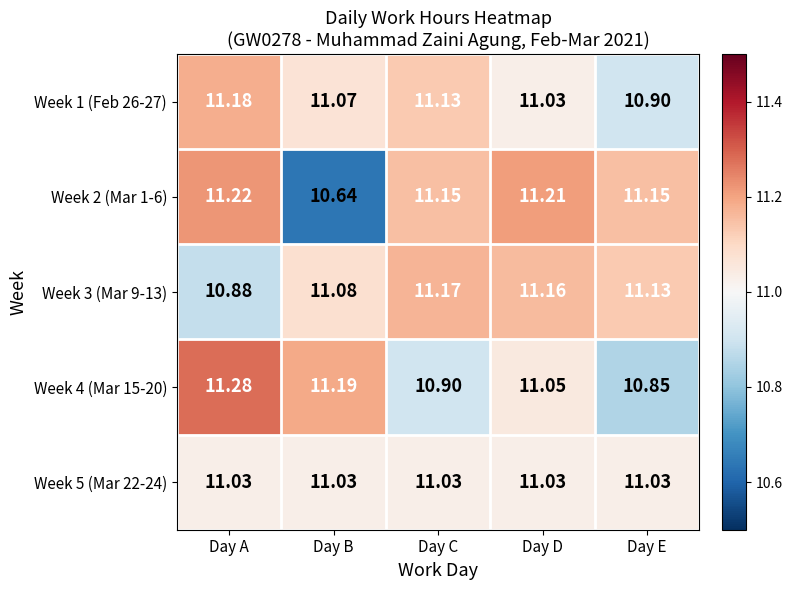

Which category has the lowest value across all series?

Day B